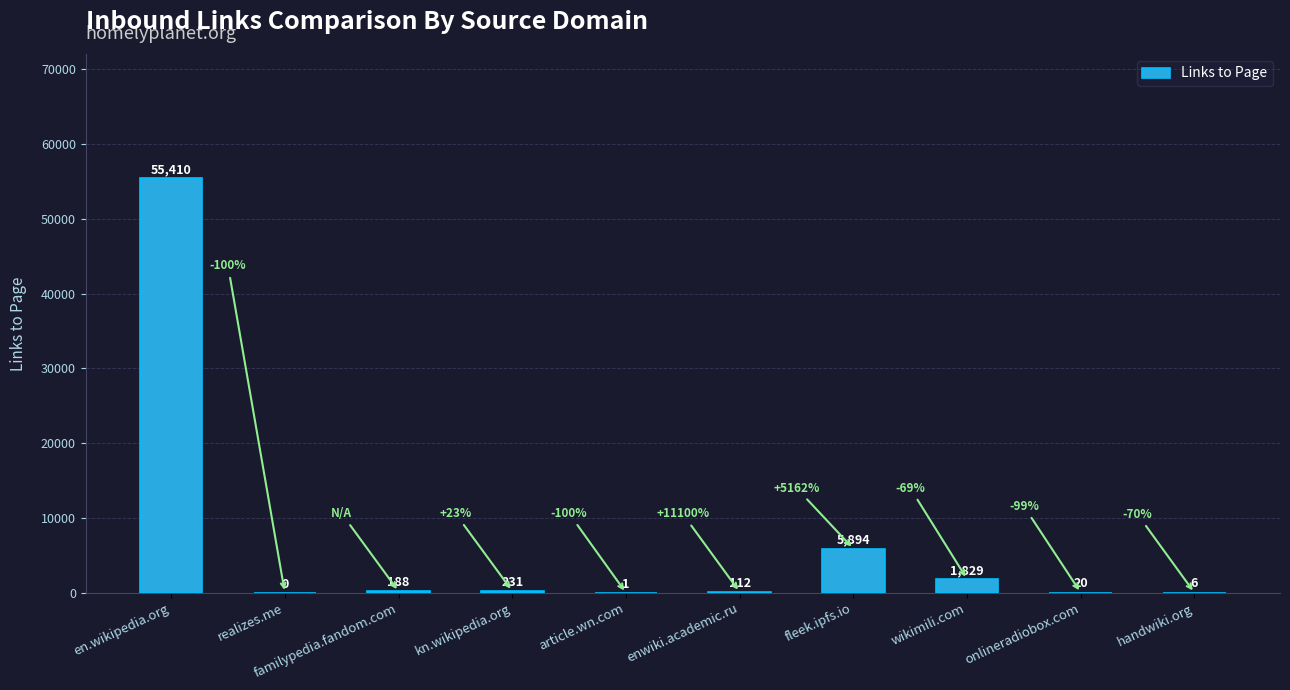

What is the sum of all values?

63691